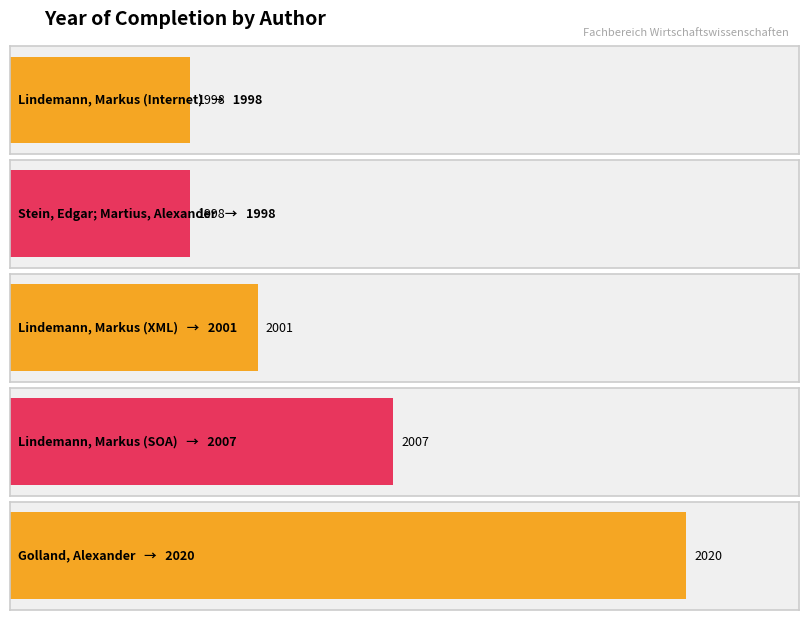

What position from the left is Lindemann, Markus (SOA)?

4